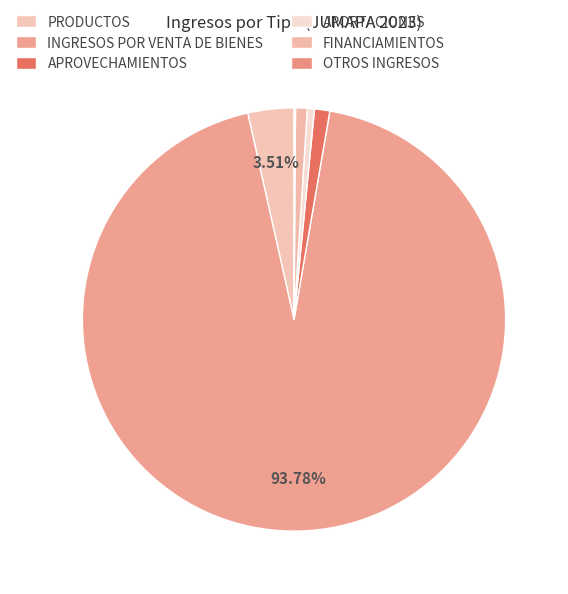

To the nearest percent, what is the average slice percentage?

17%